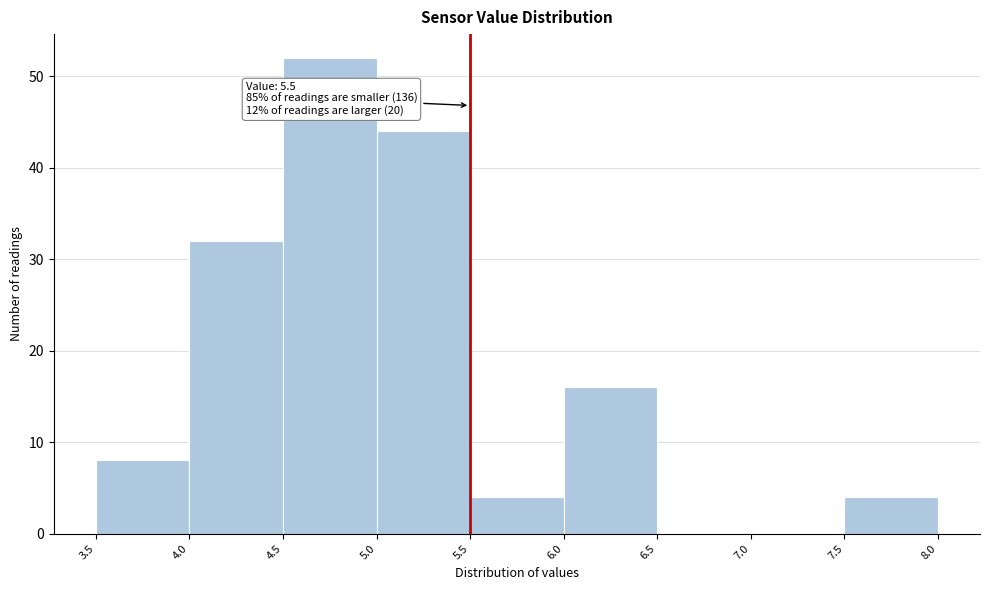

Over which range of the x-axis is the bar tallest?

4.5 to 5.0